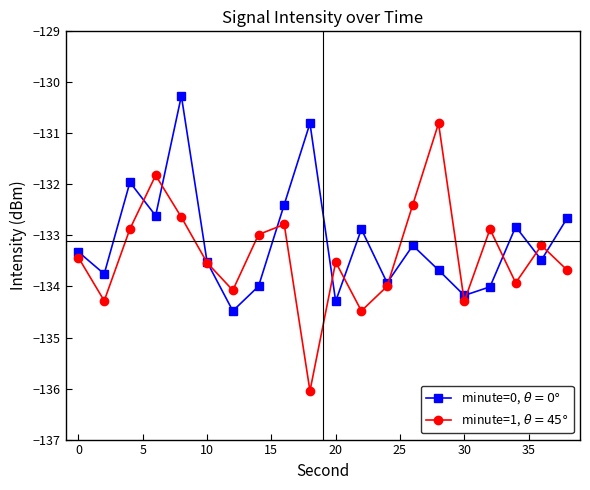

Which series has the widest spread of values?

minute=1, $\theta=45°$